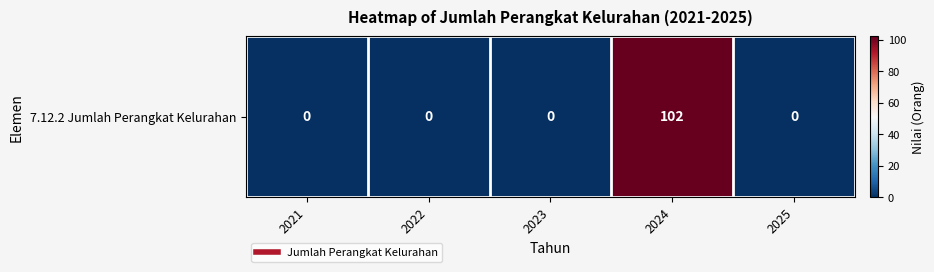

Reading right to left, extract all data points from this chart.

0	102	0	0	0